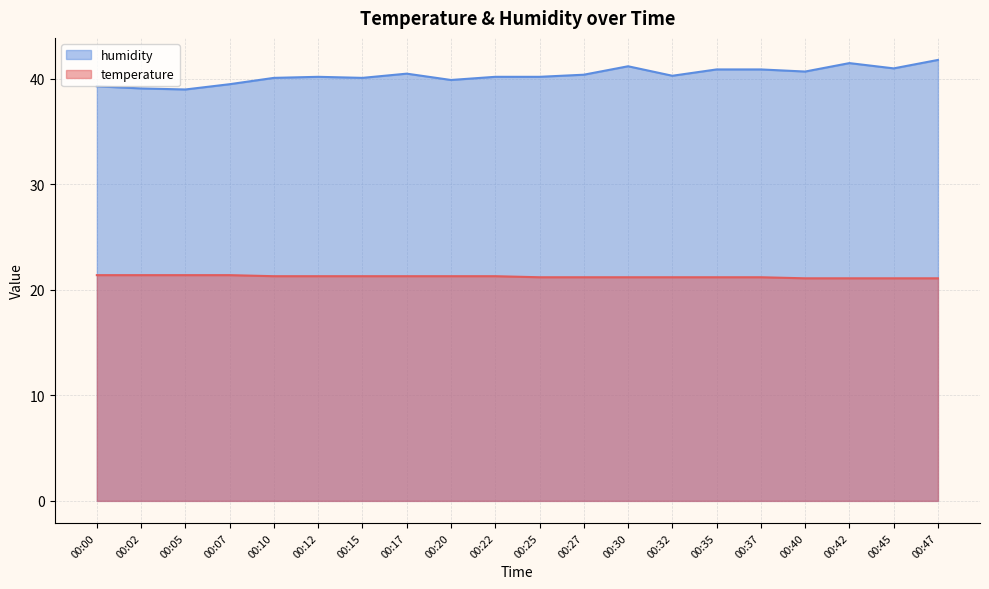

How many lines are shown in the chart?

2